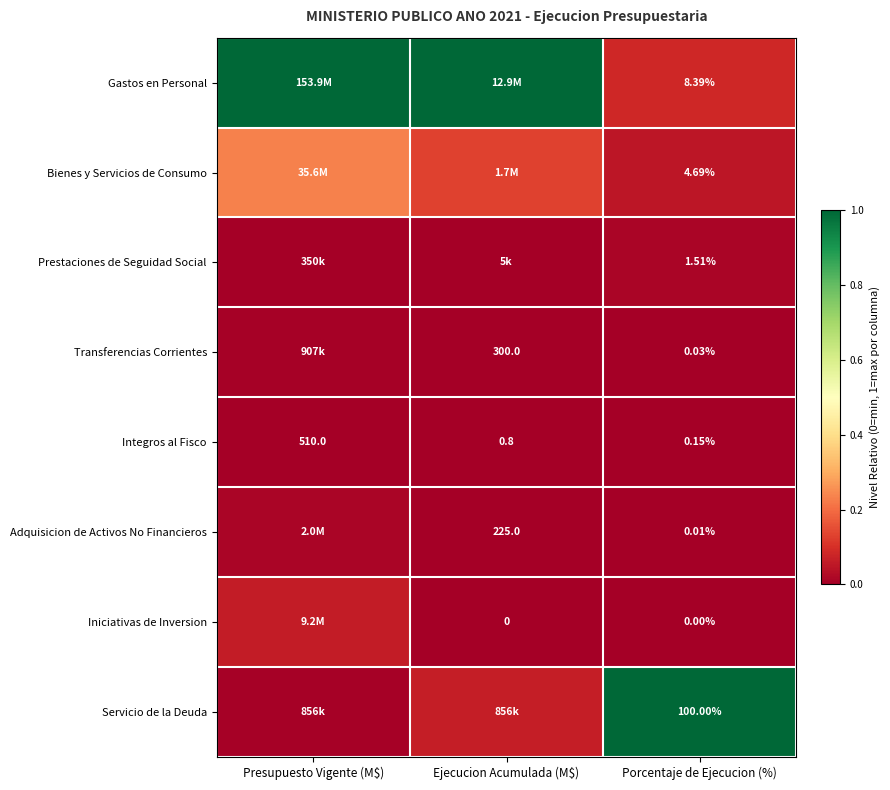

Is the value of Iniciativas de Inversion at Porcentaje de Ejecucion (%) greater than the value of Integros al Fisco at Ejecucion Acumulada (M$)?

No